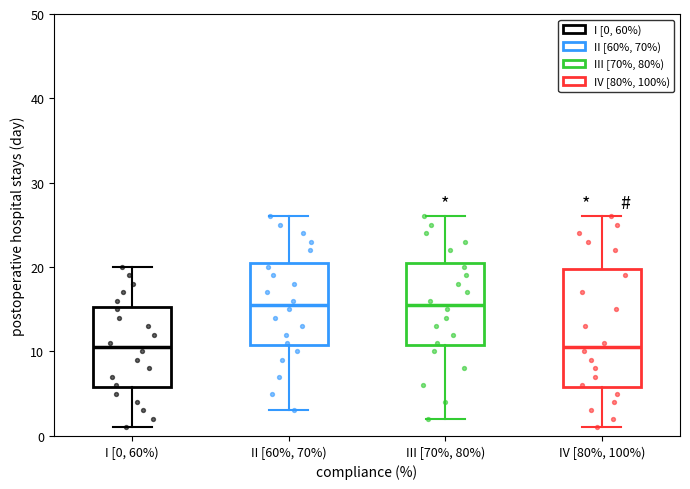

Comparing the boxes themselves (not the whiskers), which one is the tallest?

IV [80%, 100%)